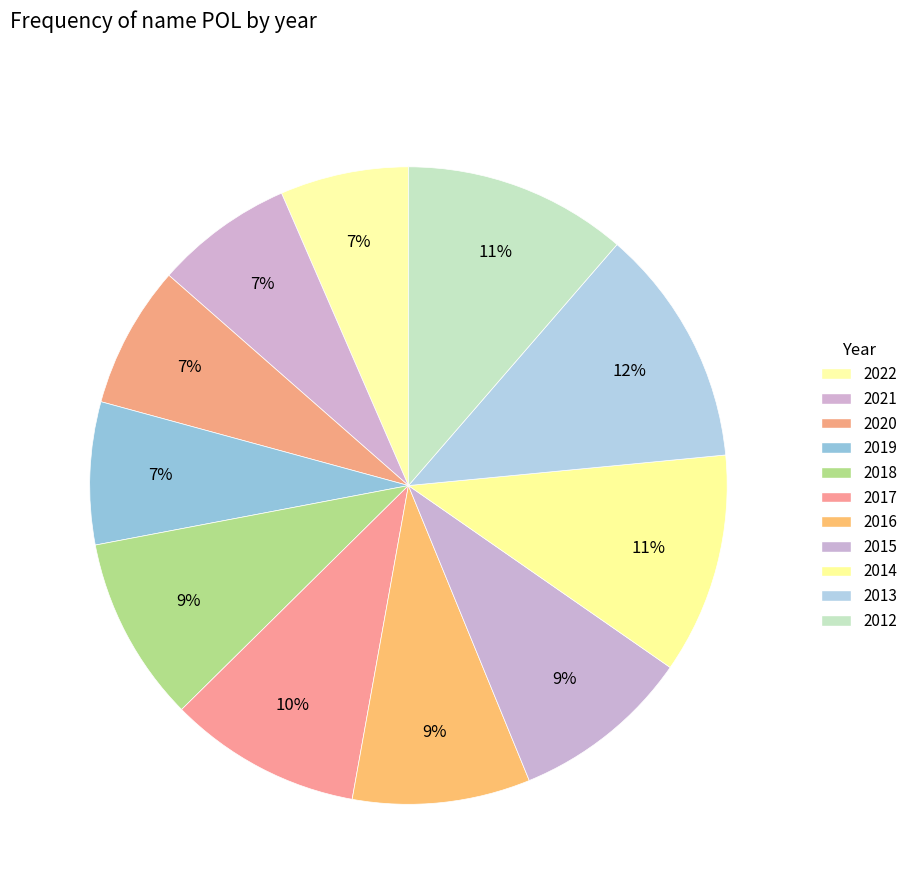

Count the number of slices in the pie.

11